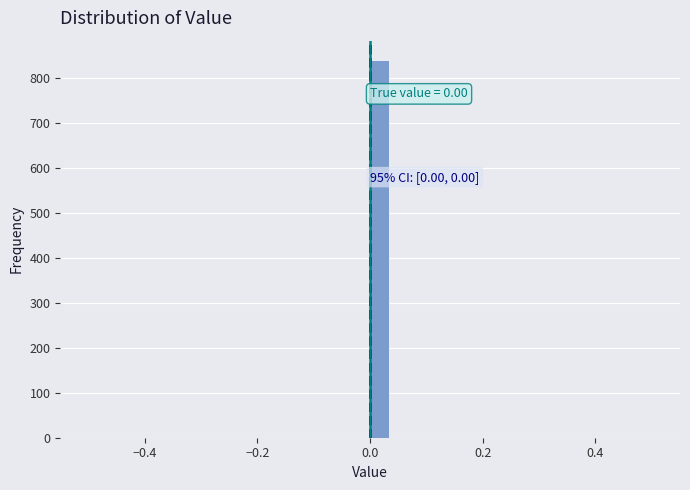

Read against the x-axis, roughly where is the centre of the tallest bar?

0.02